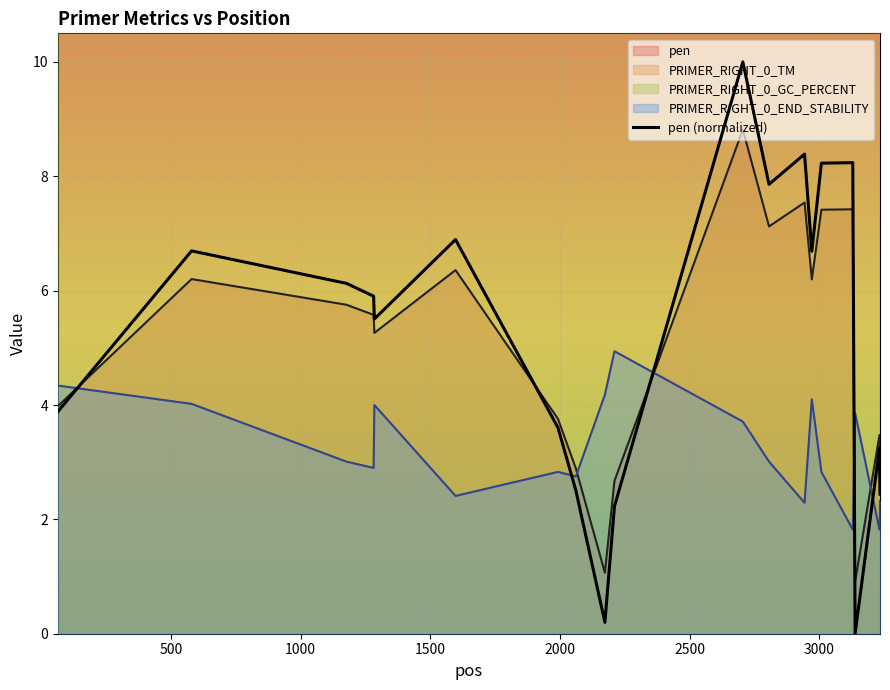

What is the difference between the second highest and second lowest values?

8.2